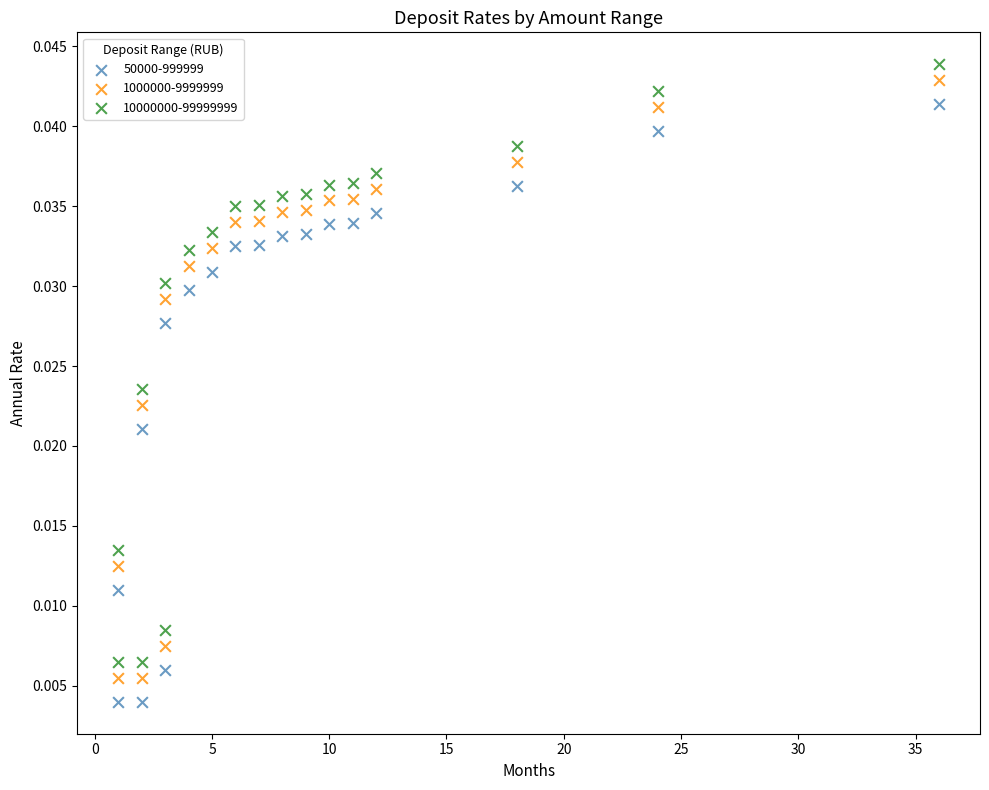

What is the X range (max minus min) for the scatter plot?

35.0